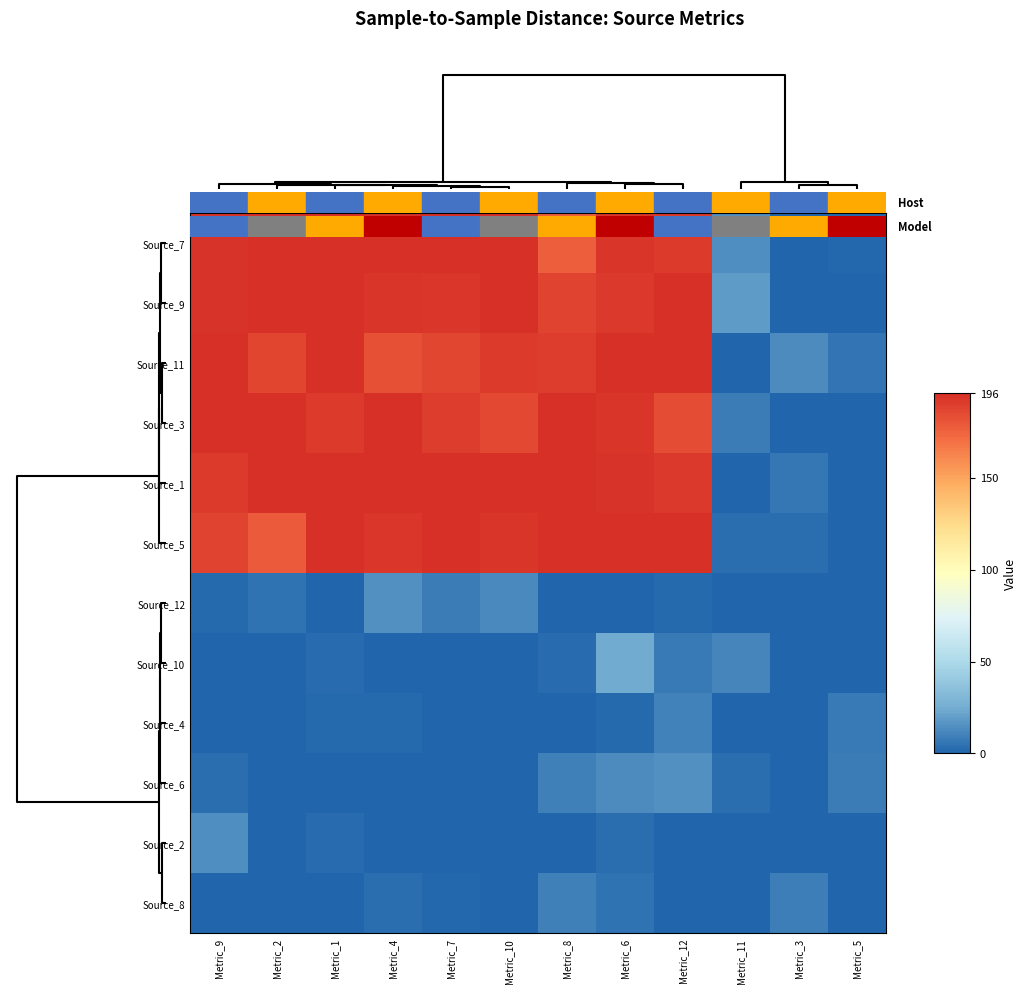

At how many categories does at least one series exceed 33?

9